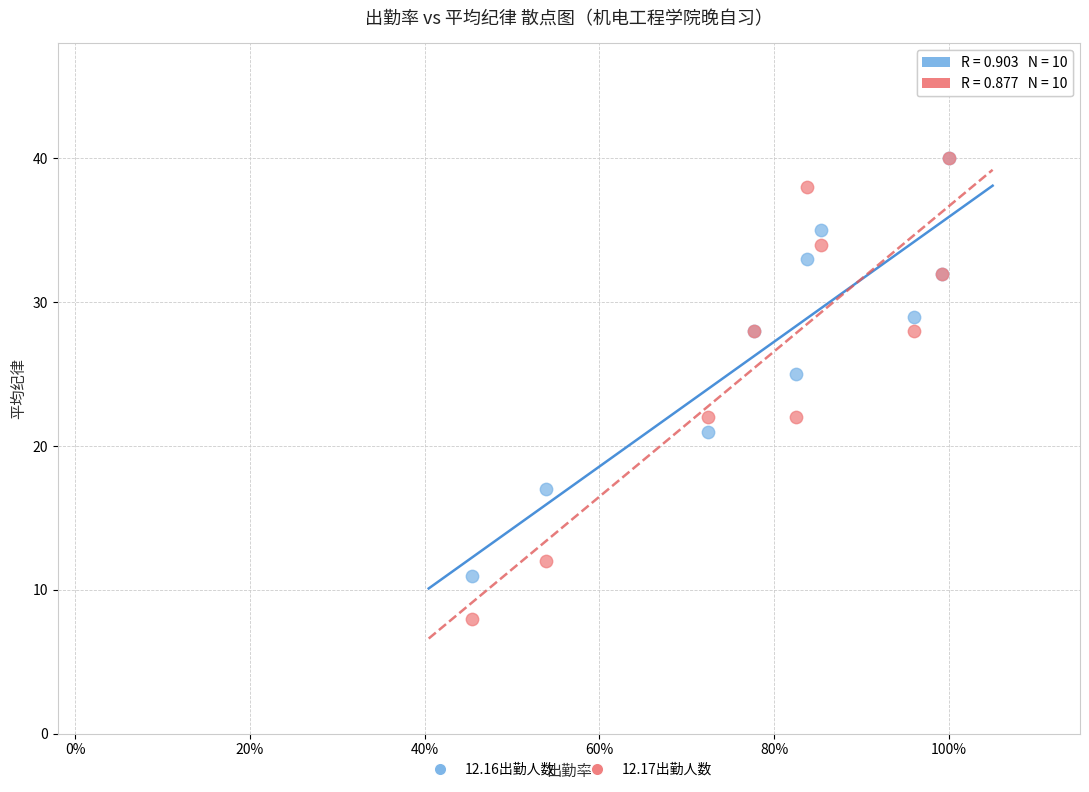

Across all series, what Y value is closest to 24?

25